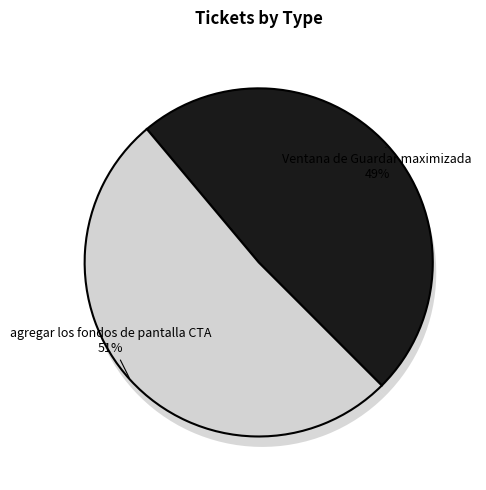

How many slices are in this pie chart?

2